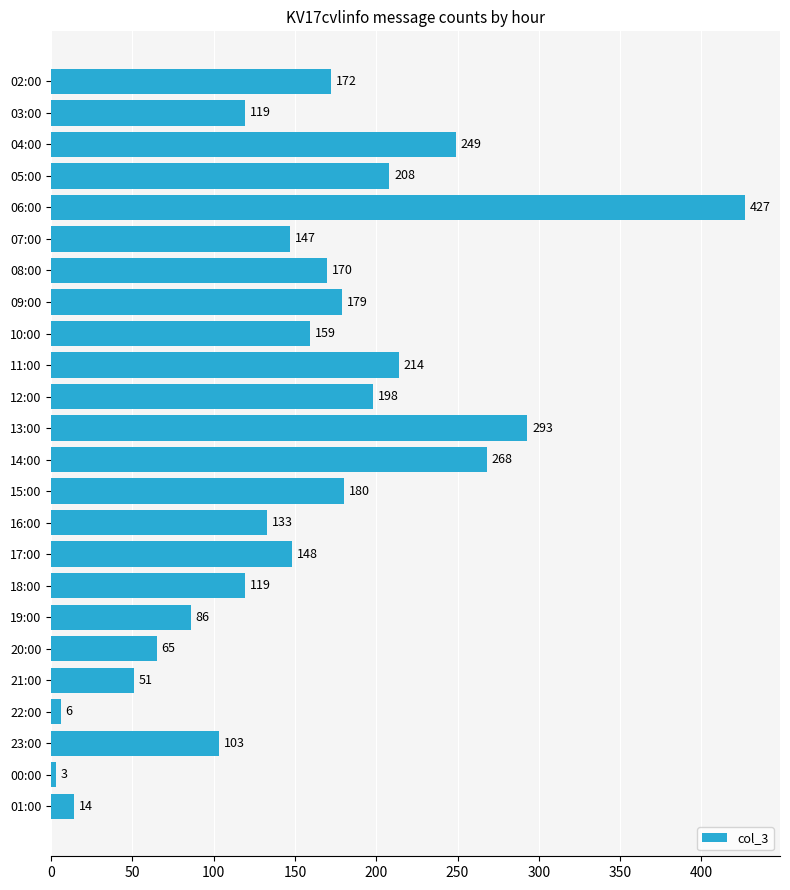

Which label corresponds to the smallest value in the chart?

00:00